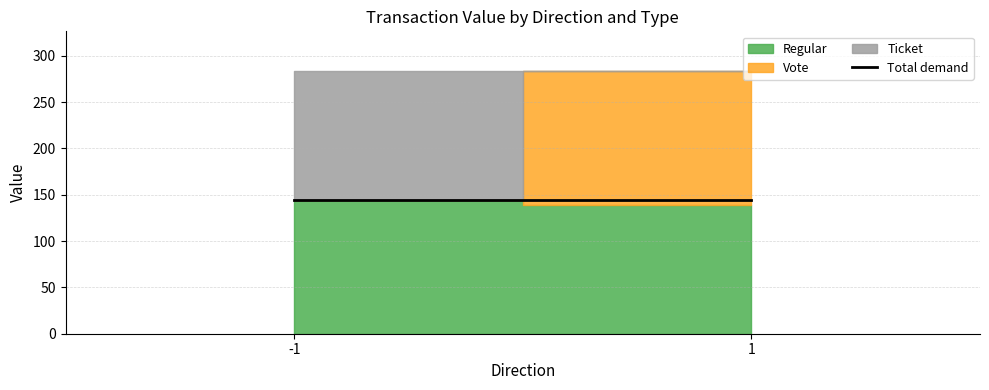

Reading left to right, extract all data points from this chart.

Regular: -1=144.6	1=139.1
Vote: -1=0.0	1=144.6
Ticket: -1=139.1	1=0.0